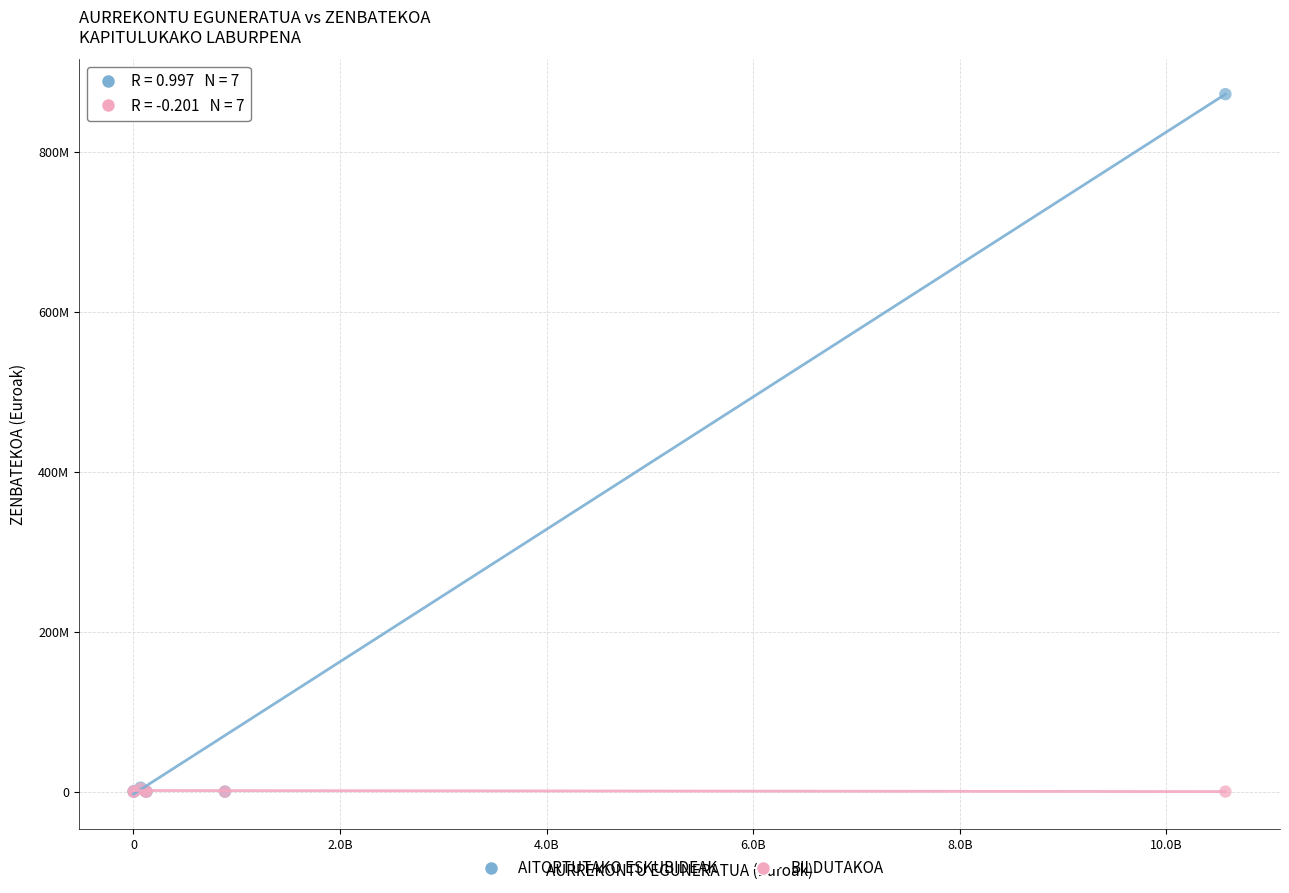

Which series reaches the maximum Y coordinate?

AITORTUTAKO ESKUBIDEAK